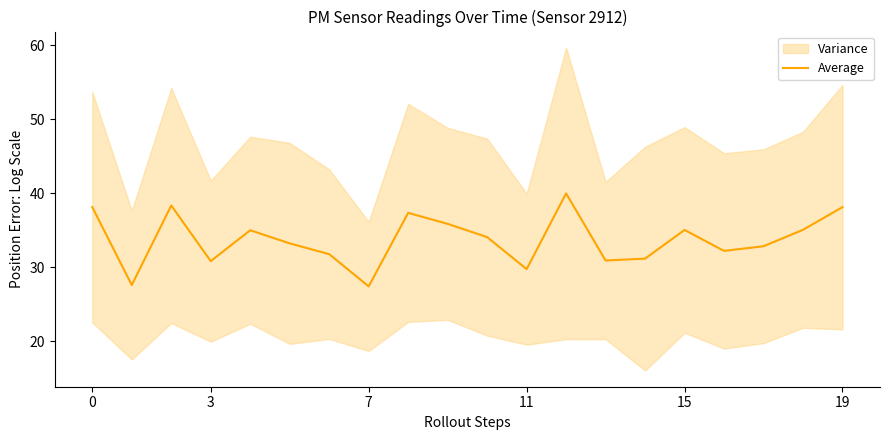

What is the lowest value of the Average series?

27.4